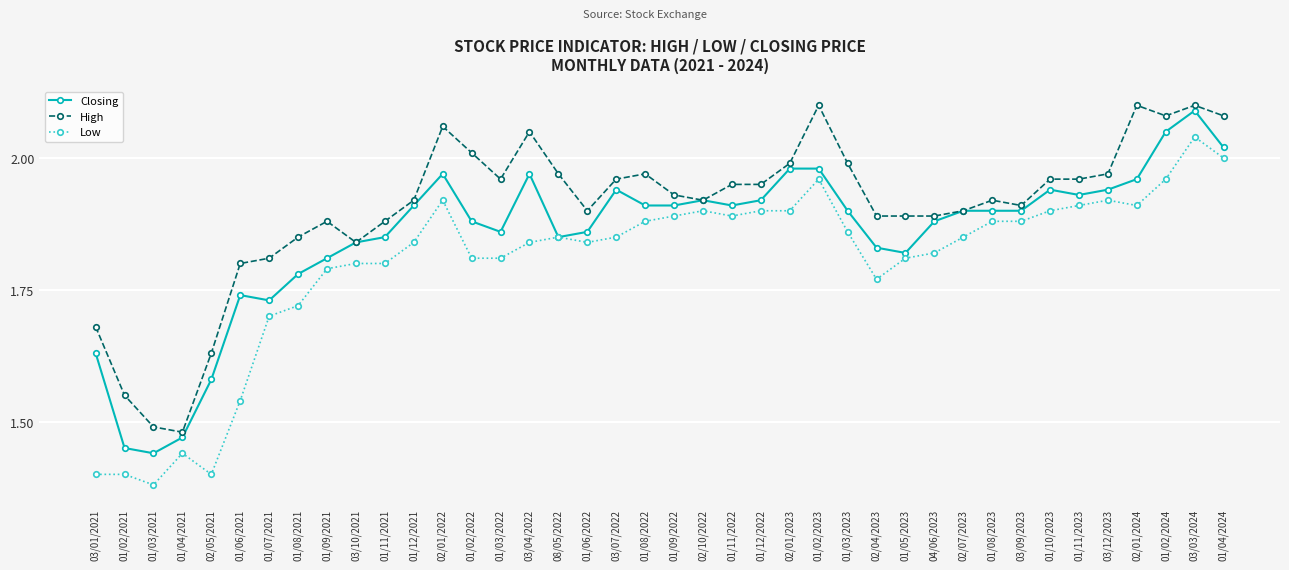

True or false: Closing has a value of 1.9 at 01/11/2022.

True